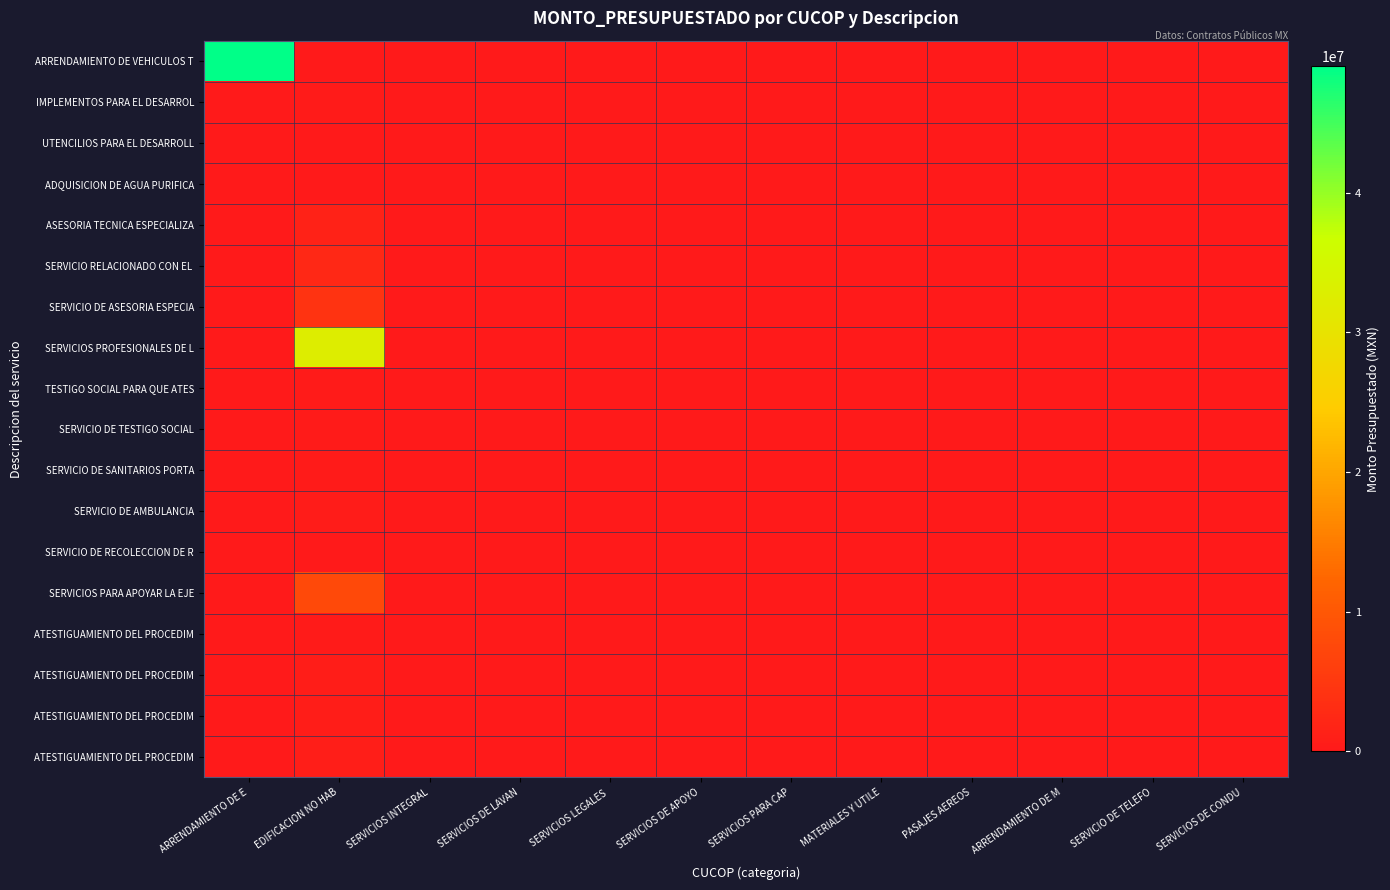

Which has a higher value, PASAJES AEREOS or SERVICIOS LEGALES ?

PASAJES AEREOS